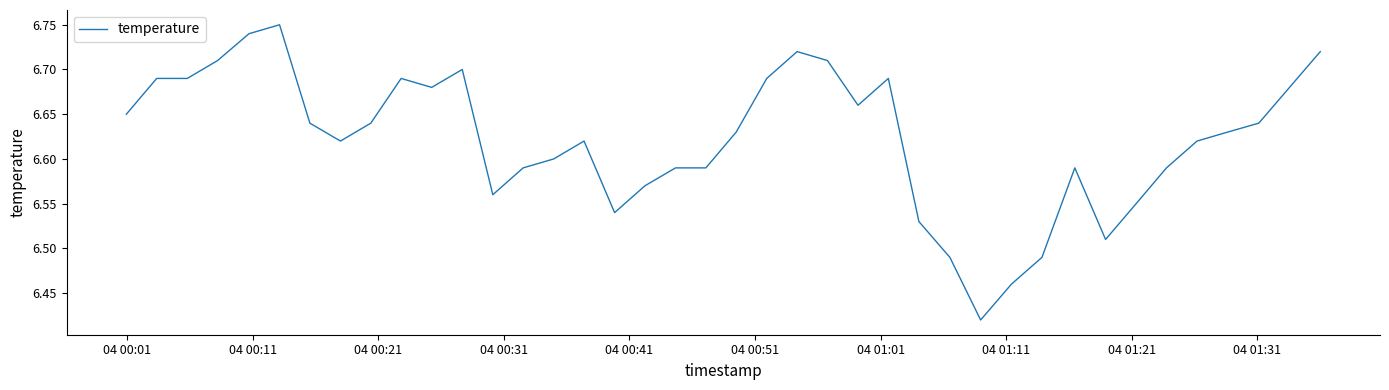

What is the difference between the maximum and minimum values?

0.3